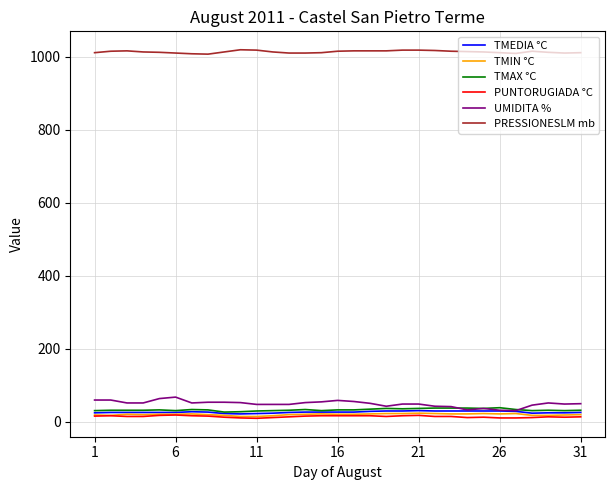

What is the maximum value shown in the chart?

1019